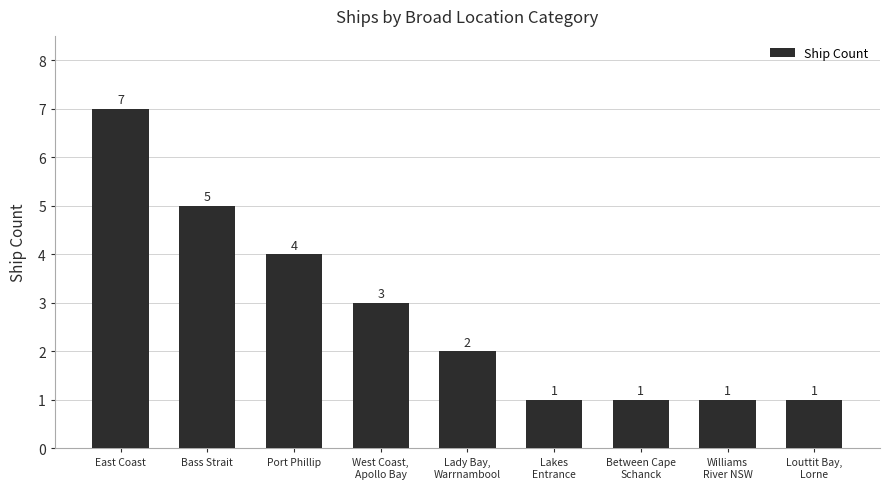

What value does the data have at East Coast?

7